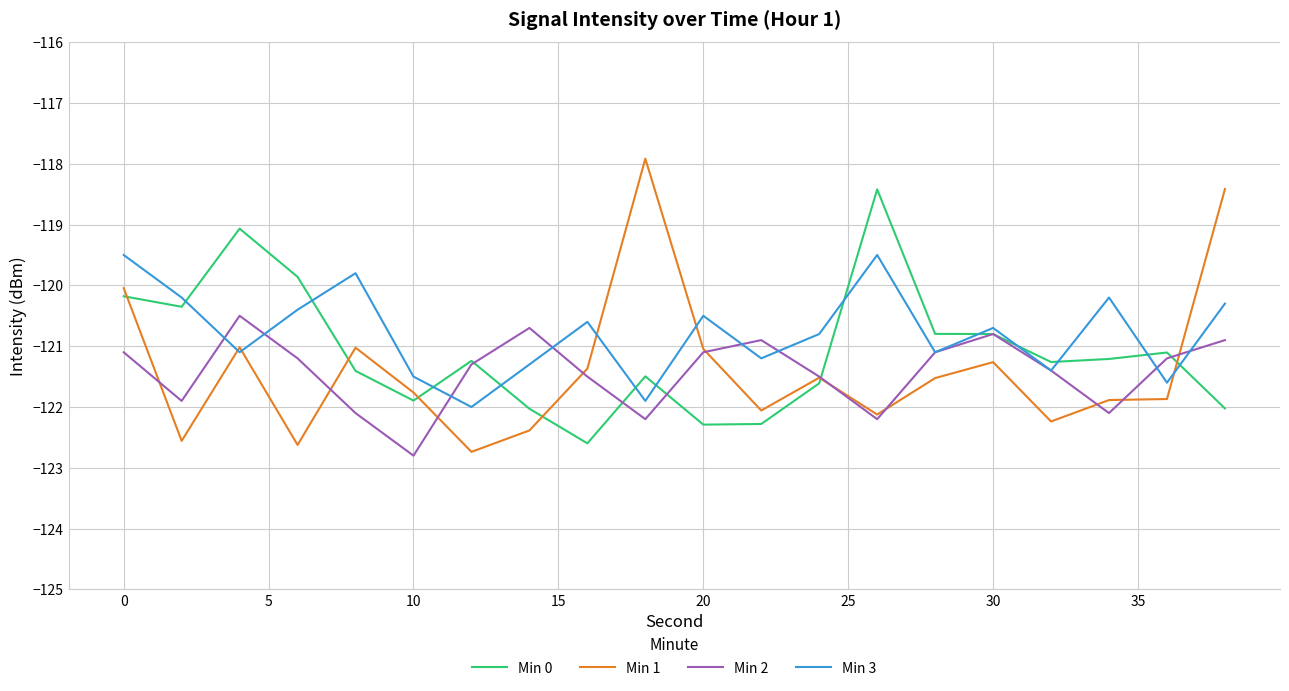

True or false: Min 0 and Min 2 intersect in this chart.

True